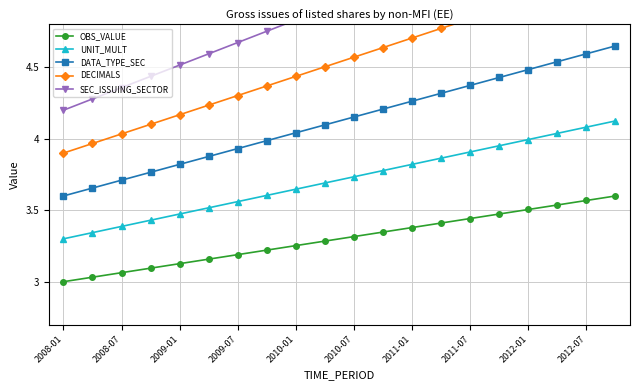

Does the chart display data point markers on the line(s)?

Yes